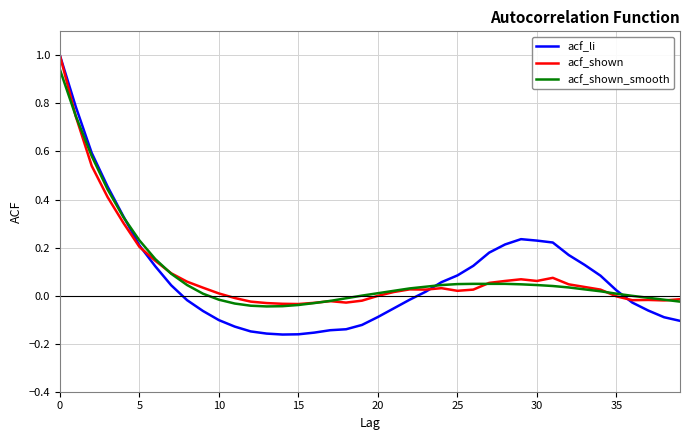

Which series has the widest spread of values?

acf_li